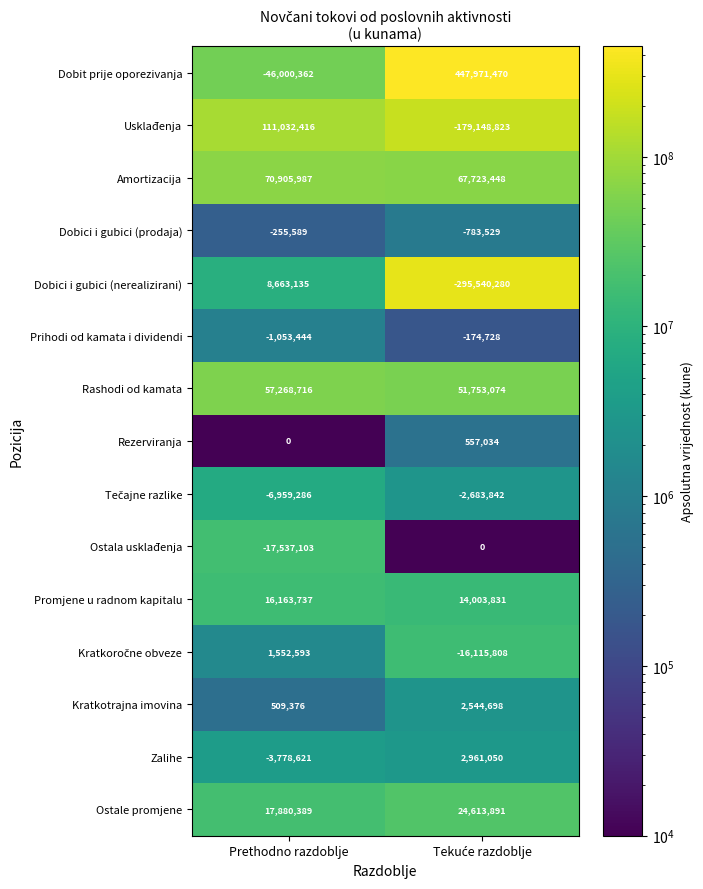

Read the Prihodi od kamata i dividendi value at Prethodno razdoblje, to the nearest 10.

-1053440